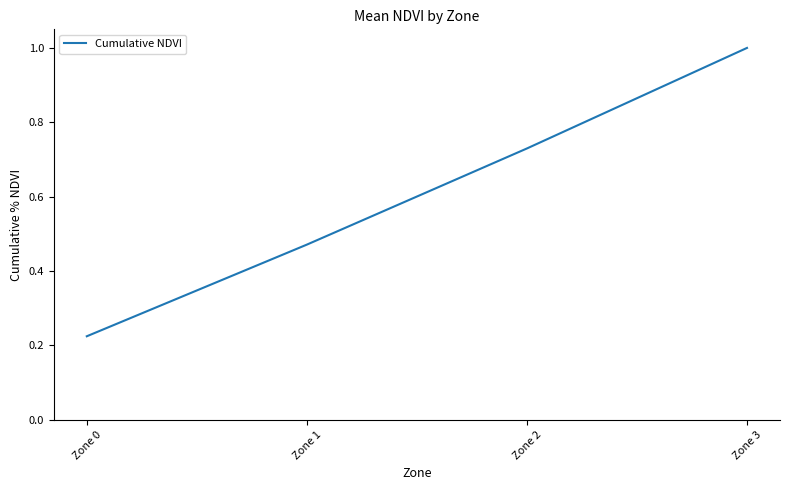

True or false: the data shows 0.7 at Zone 1.

False